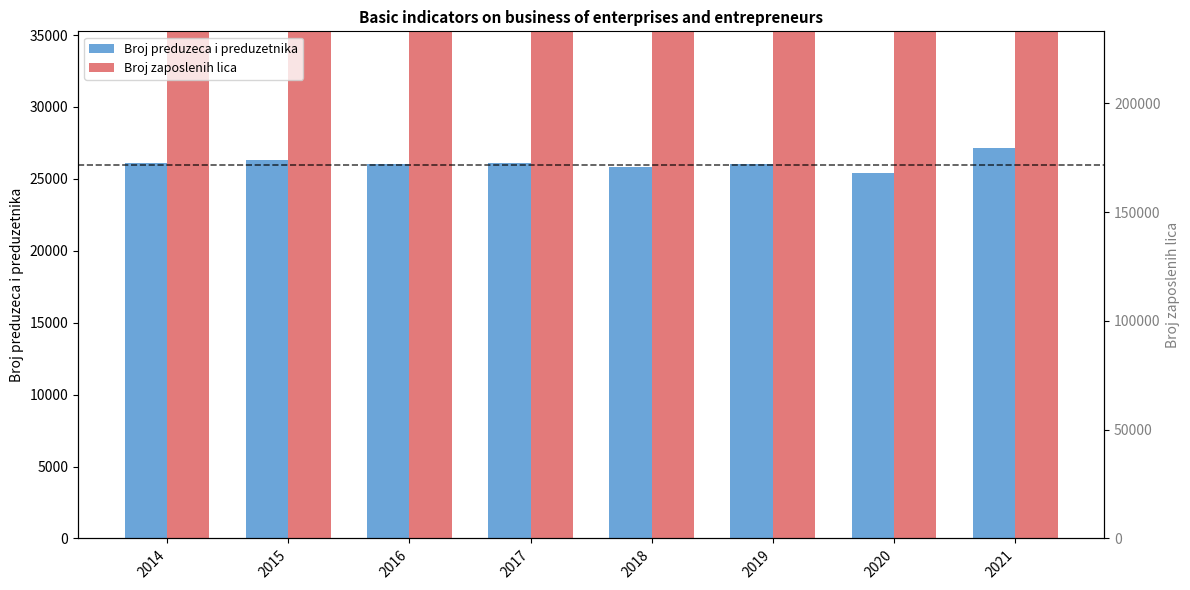

What is the difference between the maximum and second lowest values in the Broj preduzeca i preduzetnika series?

1308